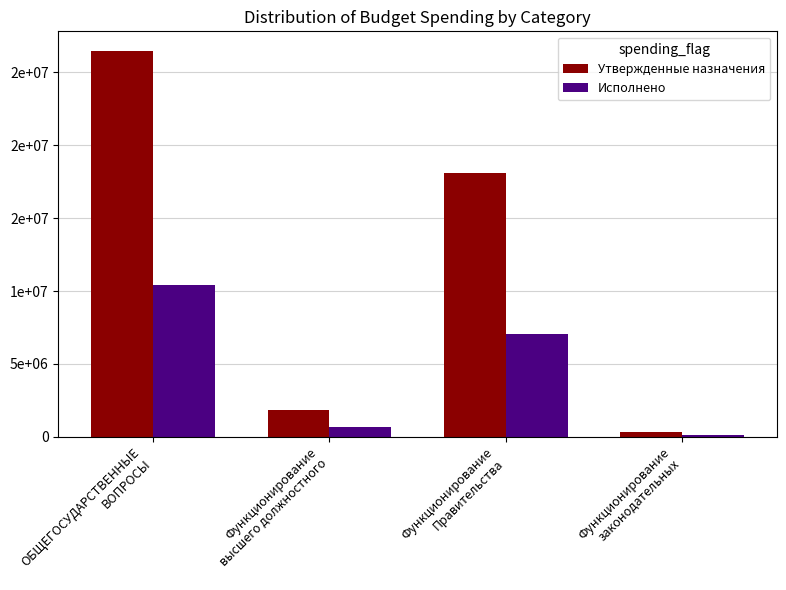

What is the maximum value for Утвержденные назначения?

26481538.7